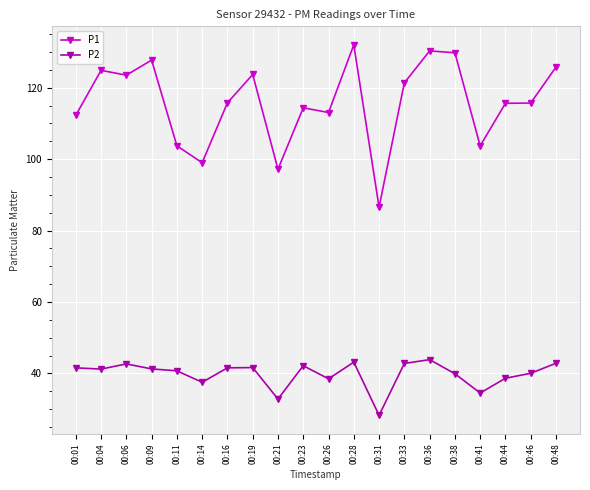

Is it true that P1 equals 209.3 at 00:48?

False